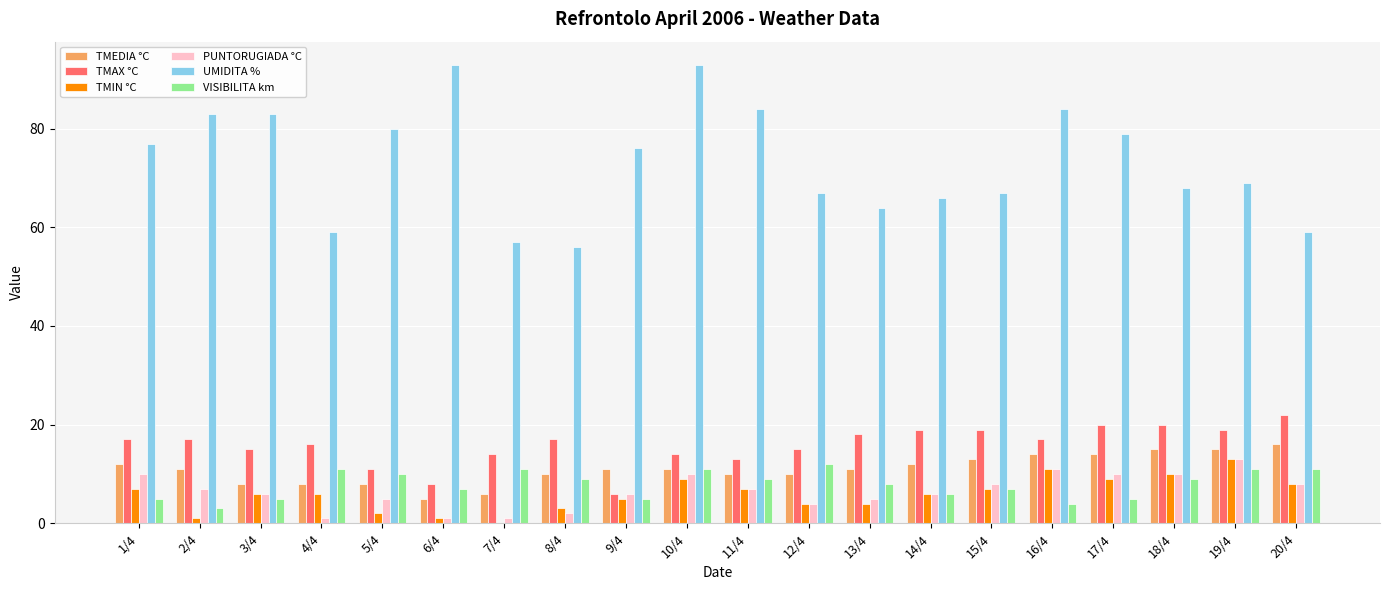

The VISIBILITA km series shows 12 at 12/4. True or false?

True